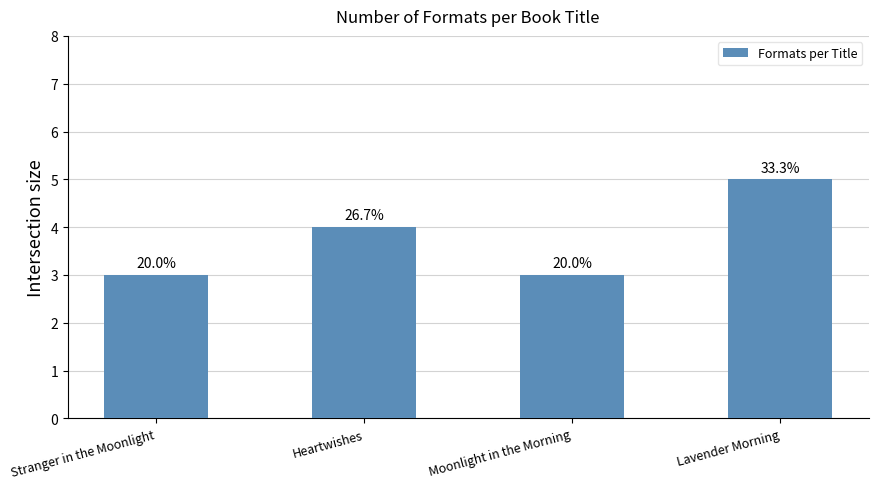

Which label corresponds to the largest value in the chart?

Lavender Morning